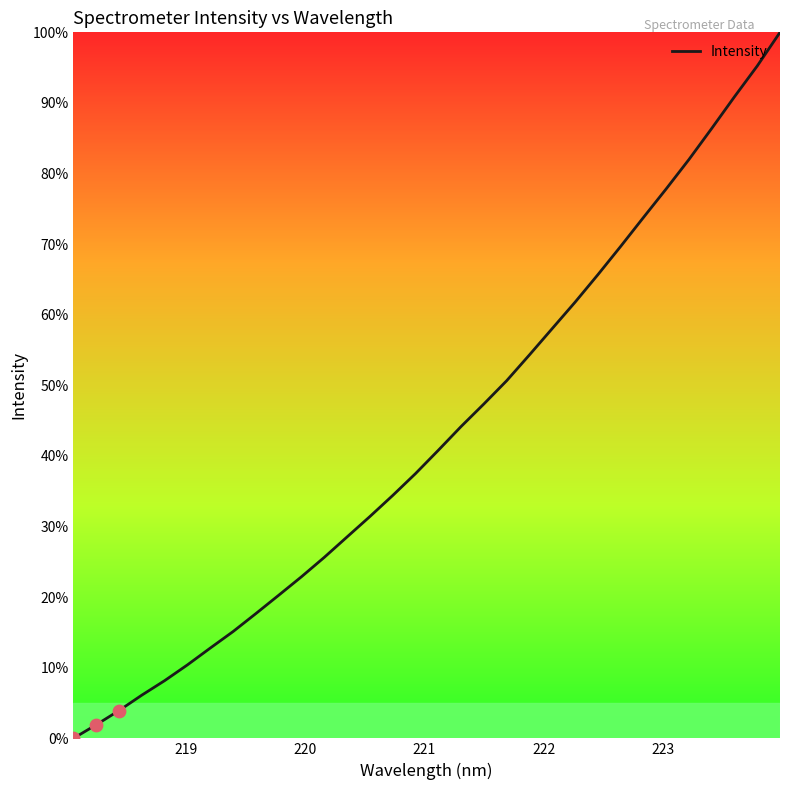

What is the greatest value displayed?

100.0